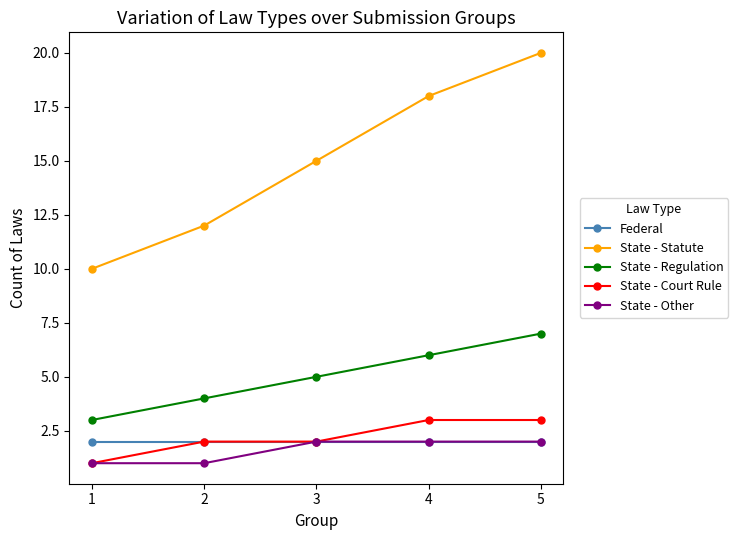

What is the difference between the second highest and second lowest values in the State - Regulation series?

2